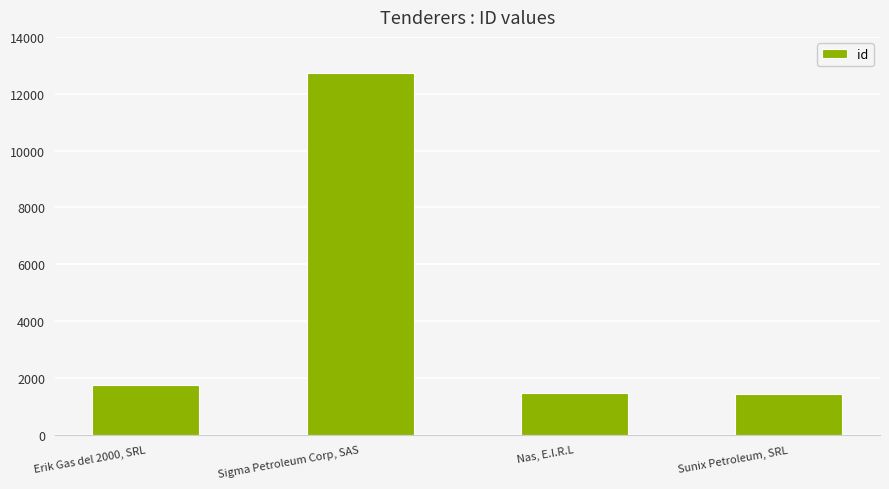

What is the change in value from Sigma Petroleum Corp, SAS to Sunix Petroleum, SRL?

-11318